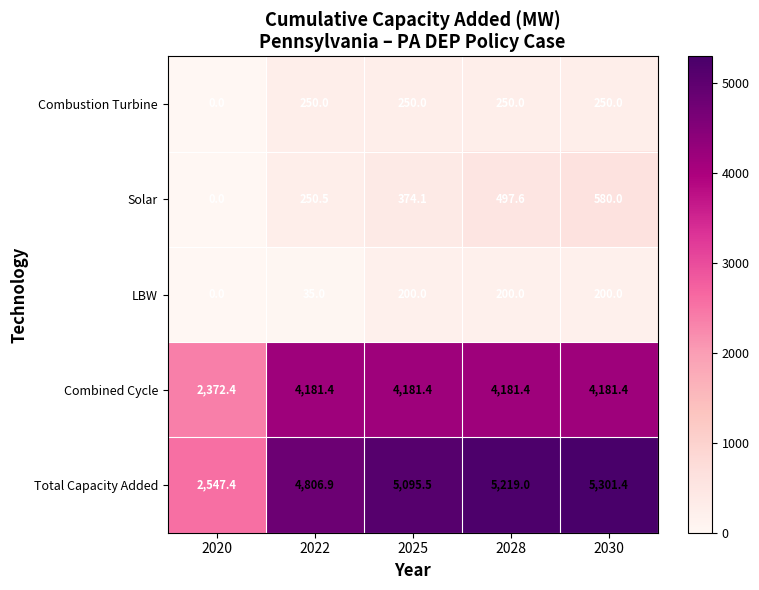

Reading right to left, transcribe all the data shown in this chart.

Combustion Turbine: 2030=250.0	2028=250.0	2025=250.0	2022=250.0	2020=0.0
Solar: 2030=580.0	2028=497.6	2025=374.1	2022=250.5	2020=0.0
LBW: 2030=200.0	2028=200.0	2025=200.0	2022=35.0	2020=0.0
Combined Cycle: 2030=4181.4	2028=4181.4	2025=4181.4	2022=4181.4	2020=2372.4
Total Capacity Added: 2030=5301.4	2028=5219.0	2025=5095.5	2022=4806.9	2020=2547.4